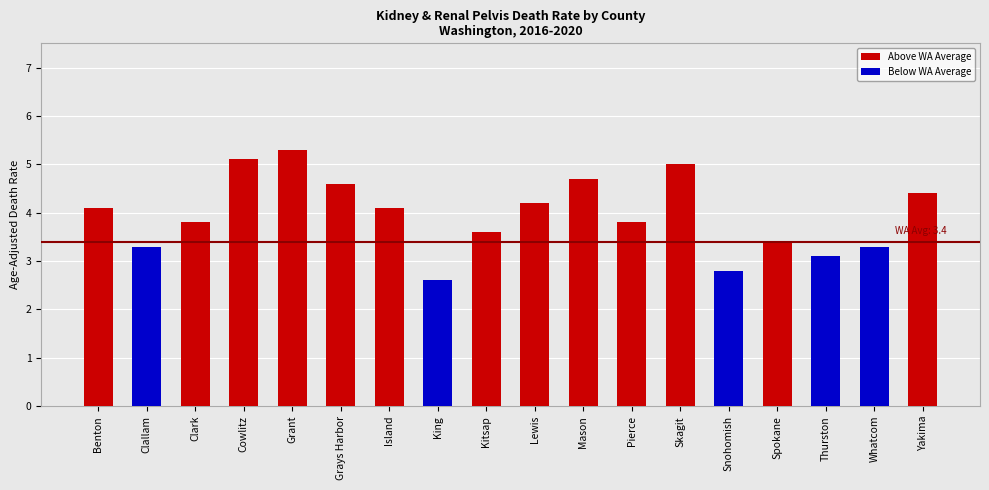

What is the change in value from Grant to Kitsap?

-1.7